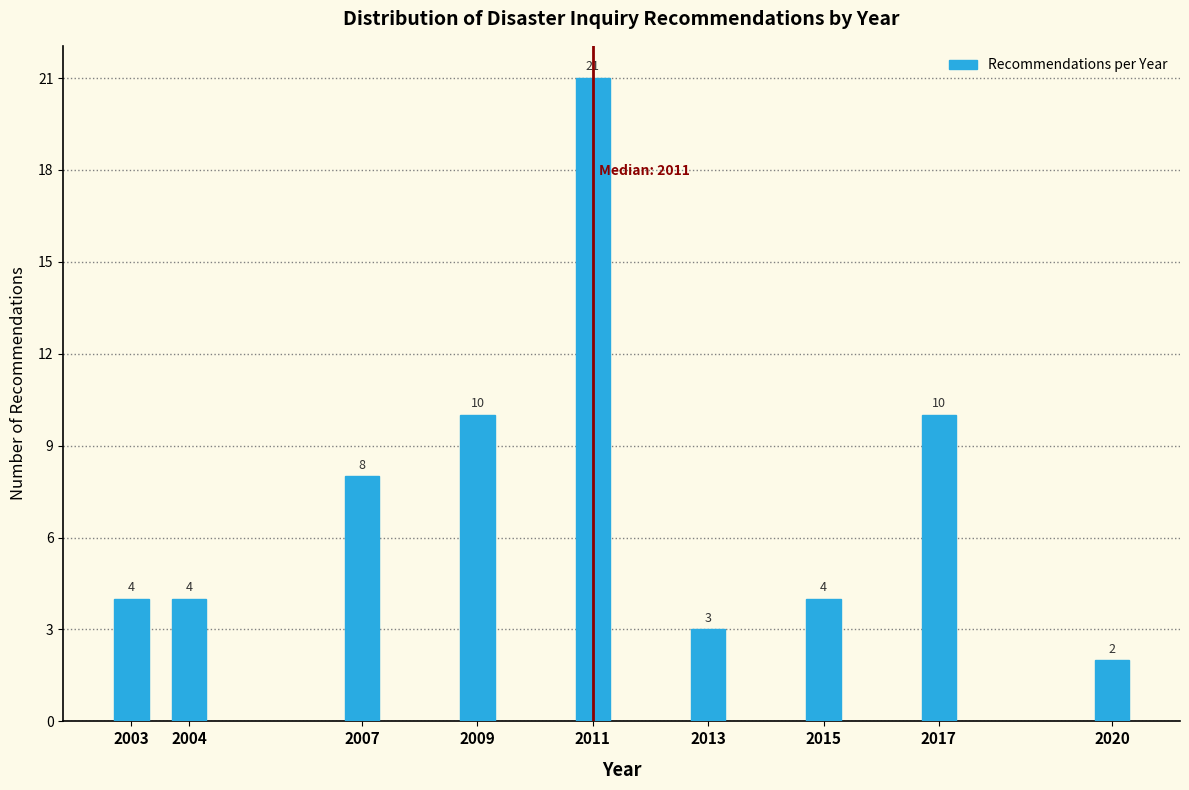

Reading right to left, list all the values displayed in this chart.

2	10	4	3	21	10	8	4	4